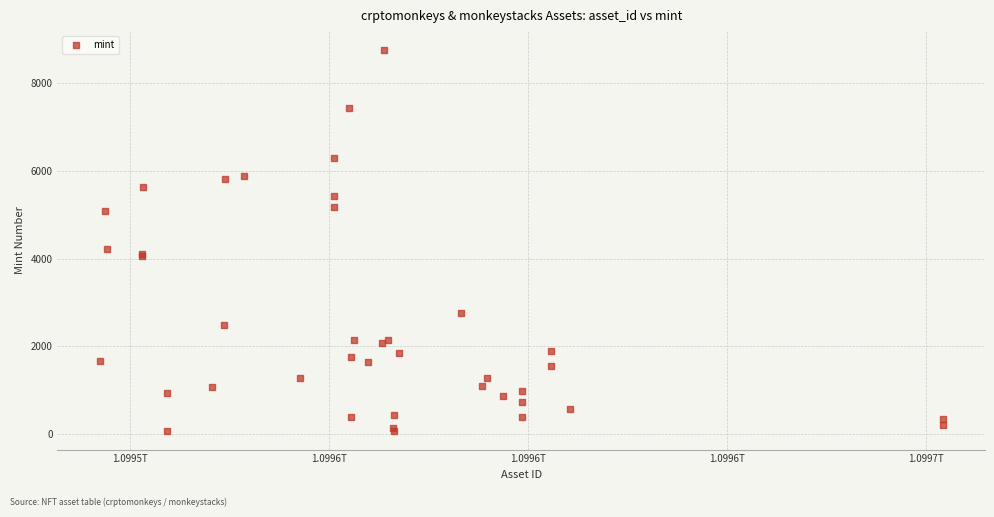

What Y value in the scatter plot is closest to 4415?

4214